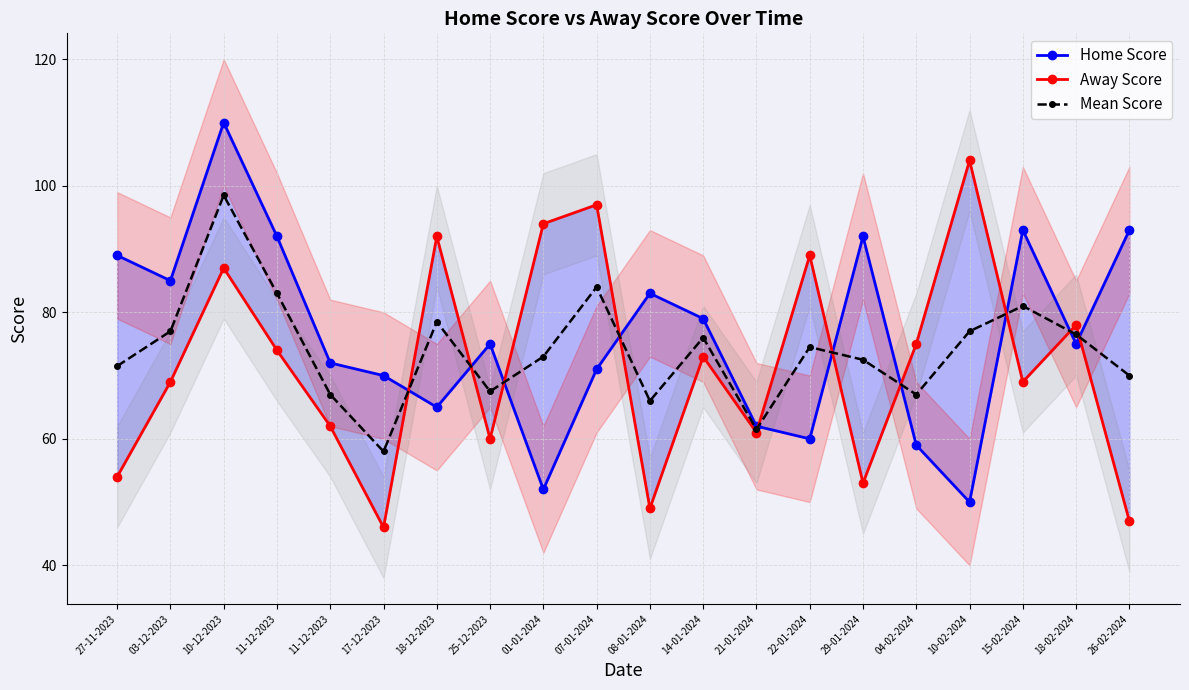

Does the chart have visible grid lines?

Yes